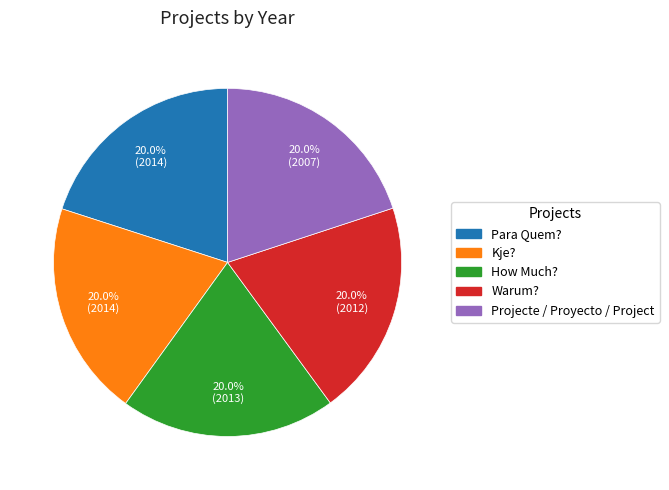

To the nearest percent, what portion does Warum? represent?

20%